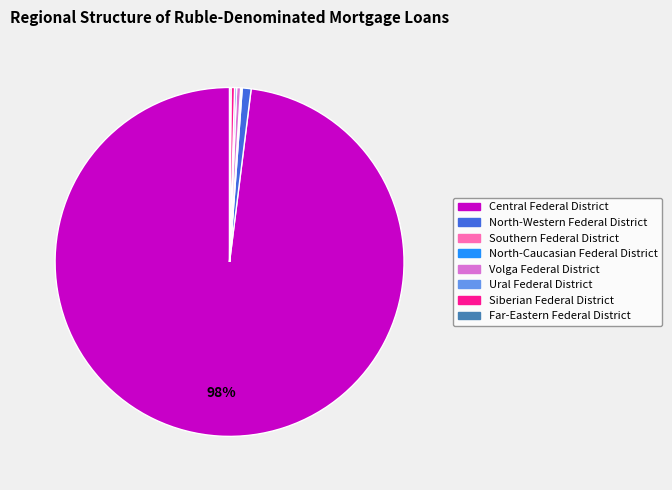

What percentage is the North-Western Federal District slice, to the nearest percent?

1%